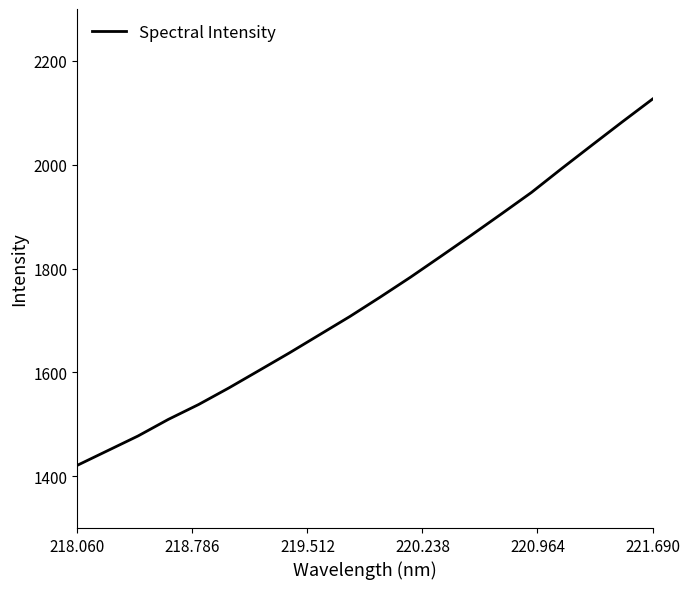

What is the minimum value shown in the chart?

1420.9